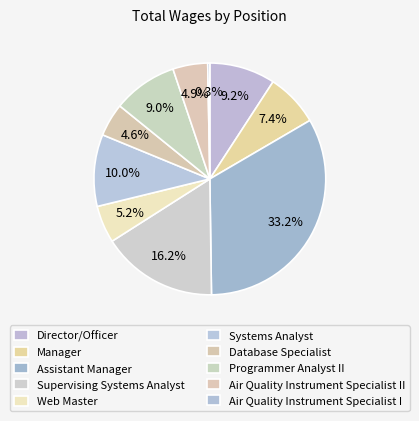

Is it true that Database Specialist is 1% of the pie?

False